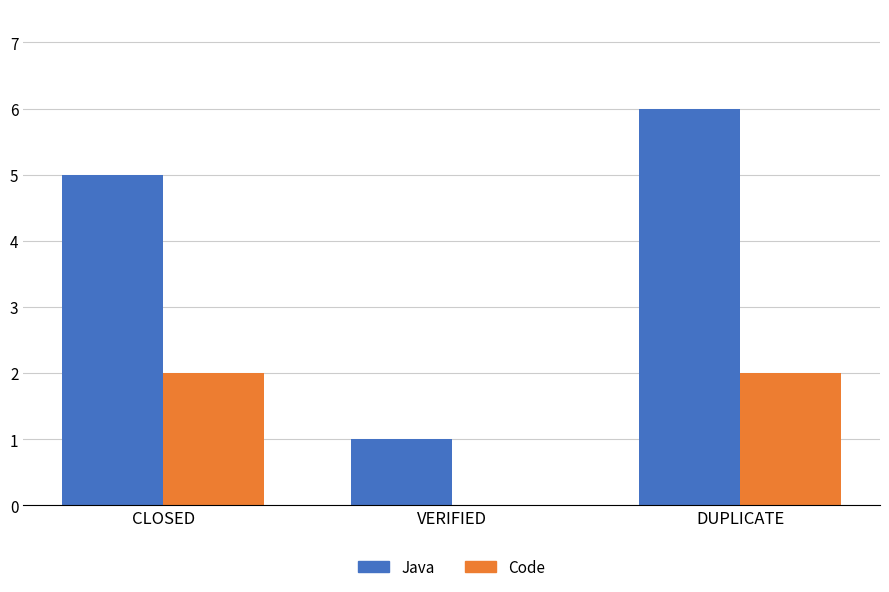

At which category is the sum across all series the highest?

DUPLICATE